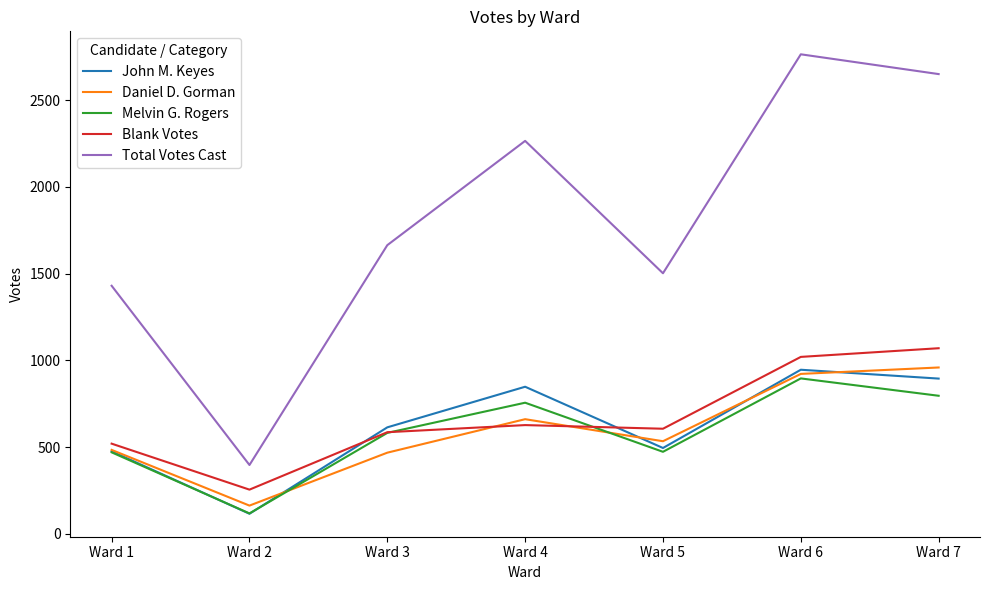

At how many categories does at least one series exceed 2418?

2